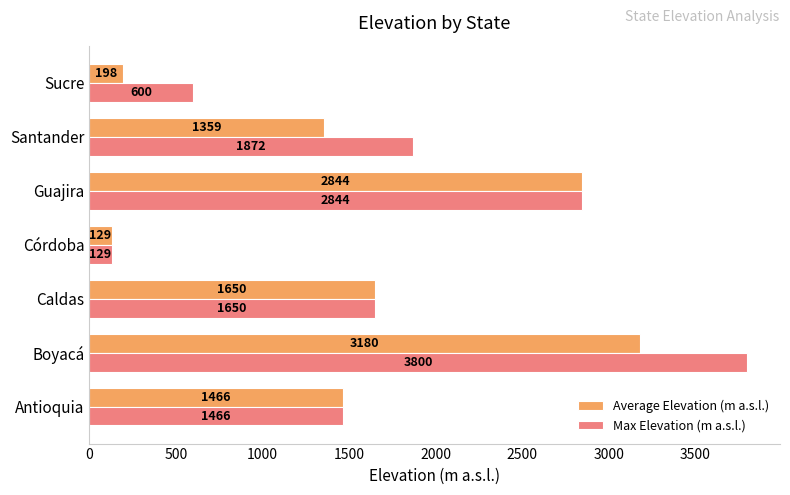

Which series changed the most between Caldas and Santander?

Average Elevation (m a.s.l.)